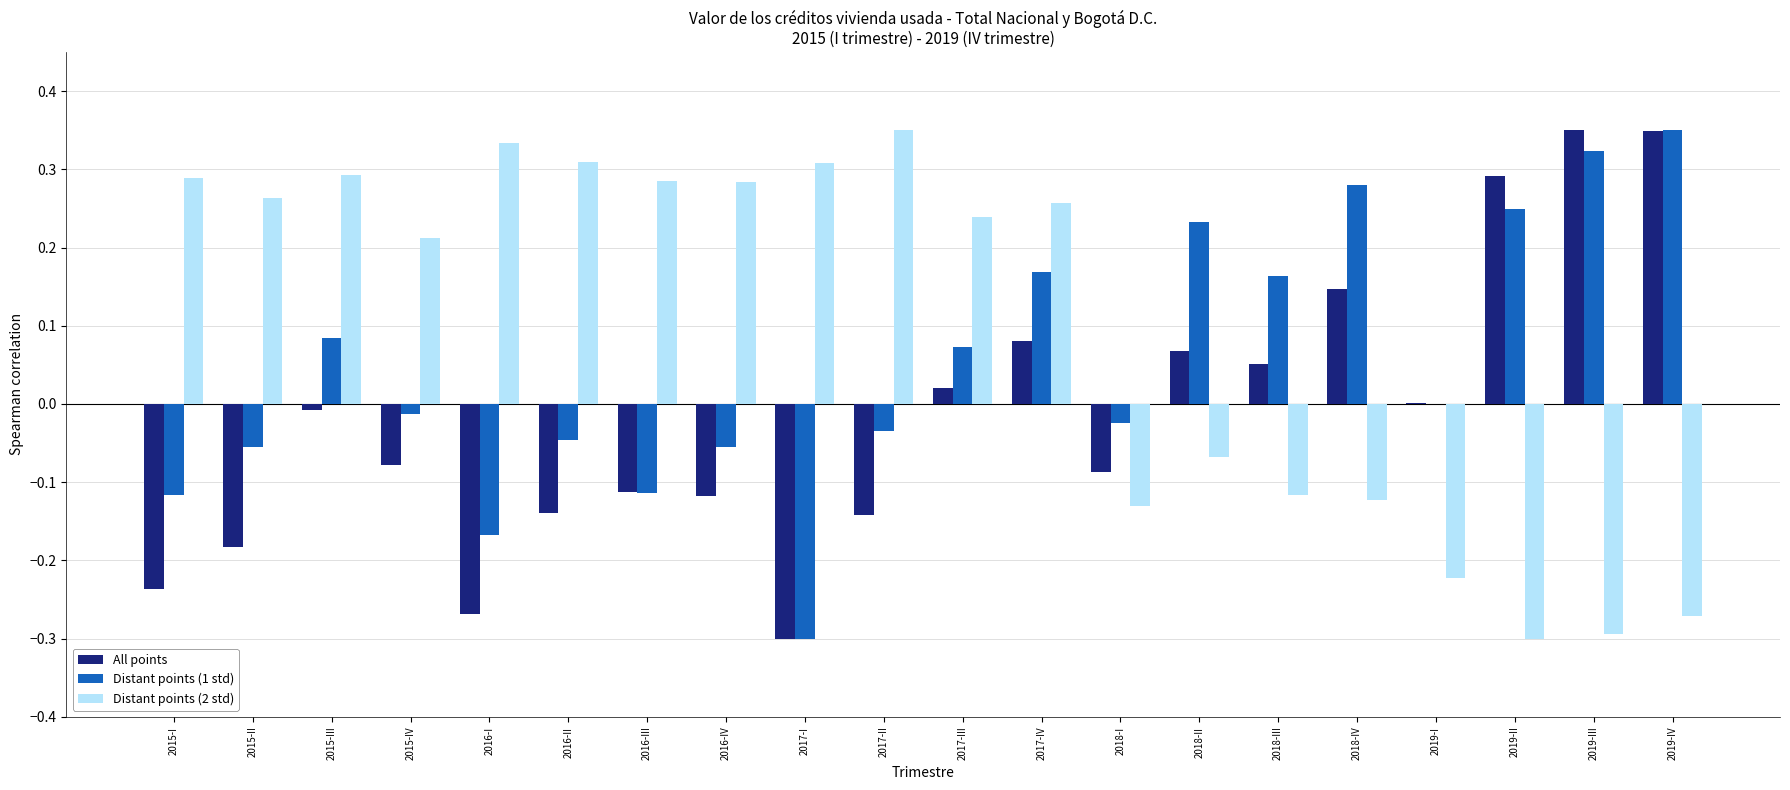

At which label is Distant points (1 std) closest to 0?

2019-I